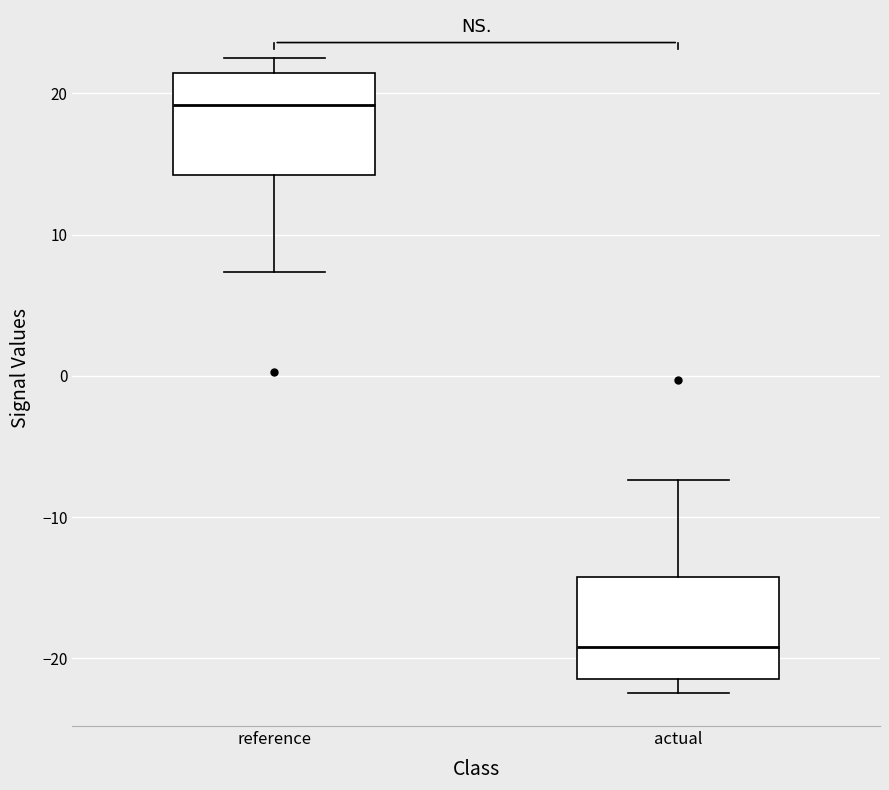

Which box's median line is the lowest?

actual